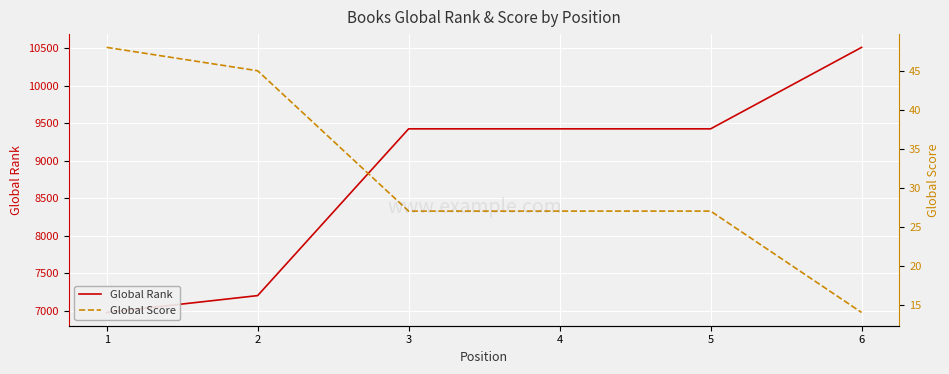

Is it true that Global Score equals 39 at 3?

False